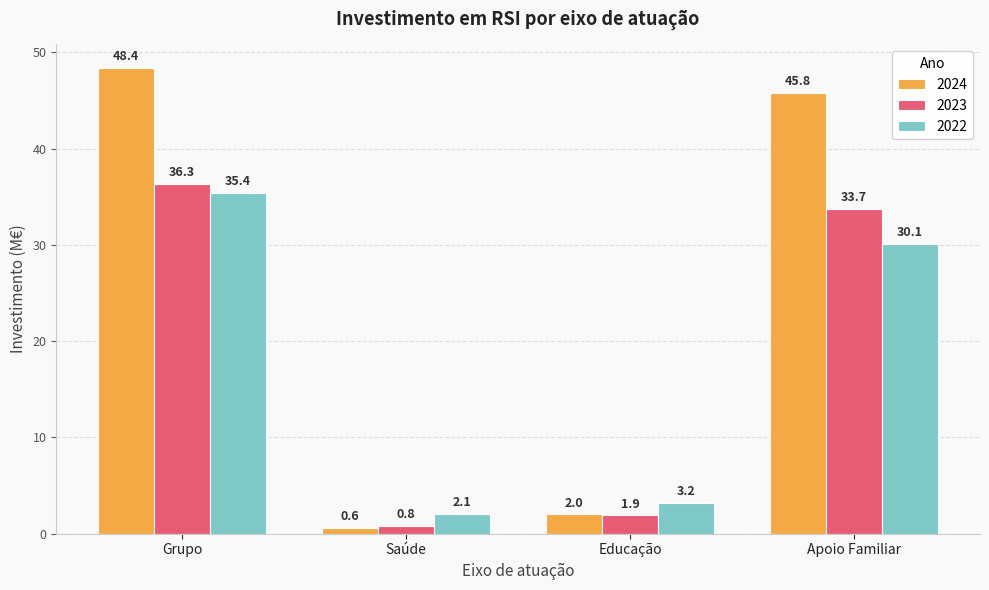

At which label is 2024 closest to 24?

Apoio Familiar